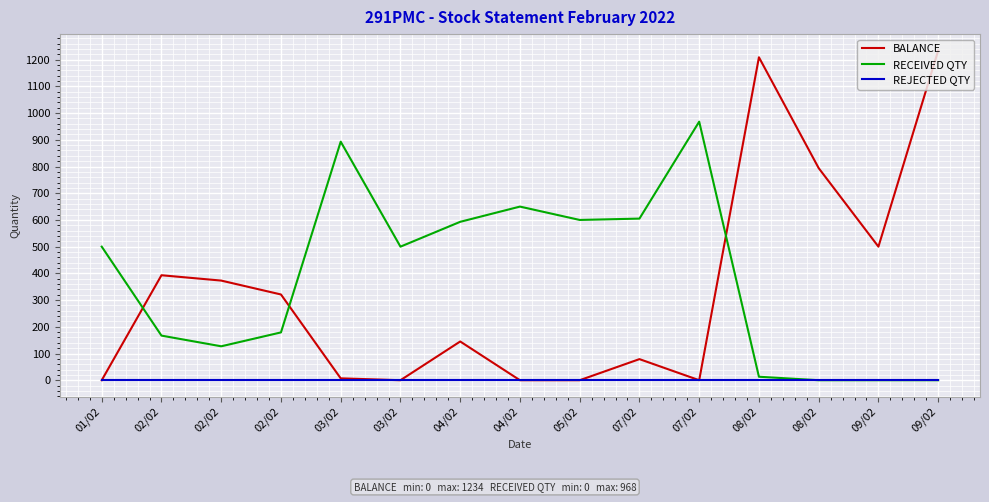

What are all the series names shown in the legend?

BALANCE, RECEIVED QTY, REJECTED QTY